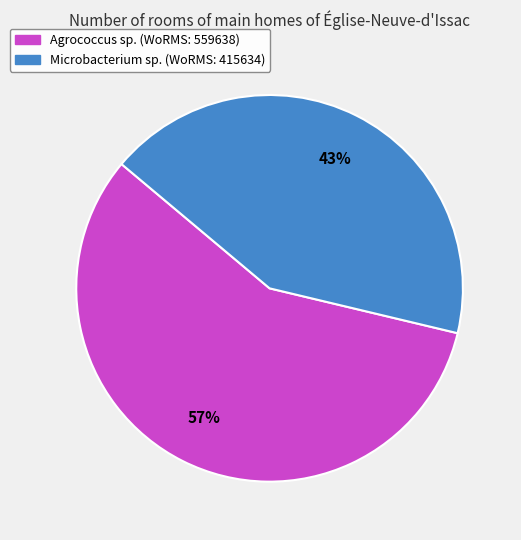

Which category has the biggest portion of the pie?

Agrococcus sp.